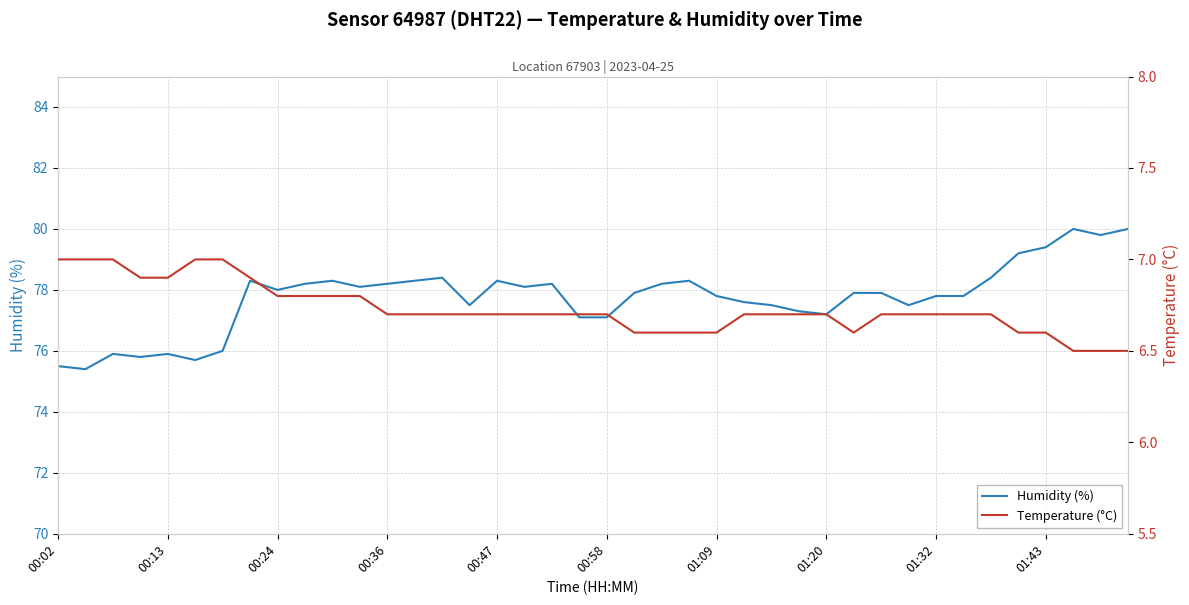

Which series has the largest range (max minus min)?

humidity